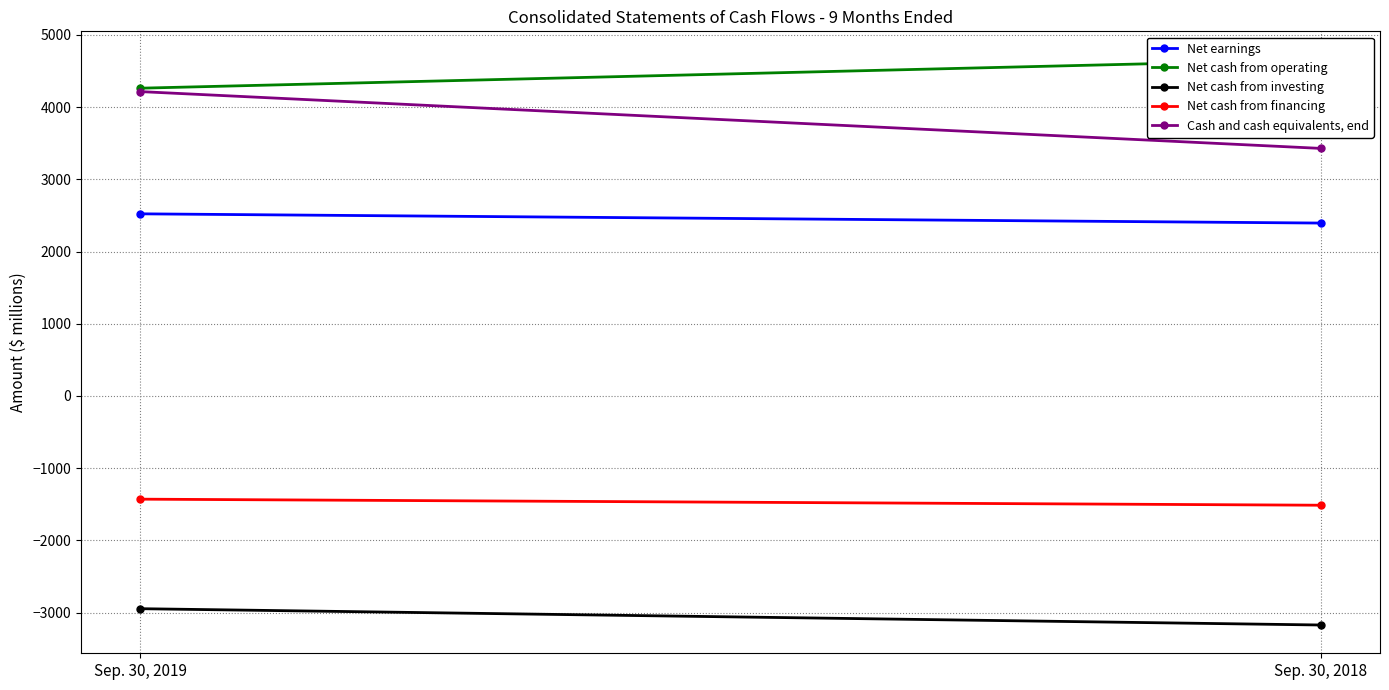

True or false: Net earnings has a value of 2395 at Sep. 30, 2018.

True